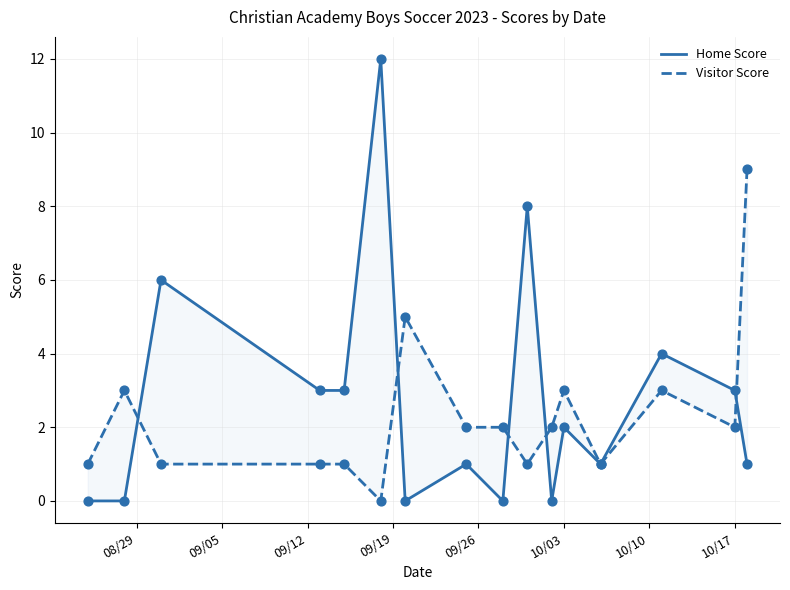

Which series has the widest spread of Y values?

Home Score